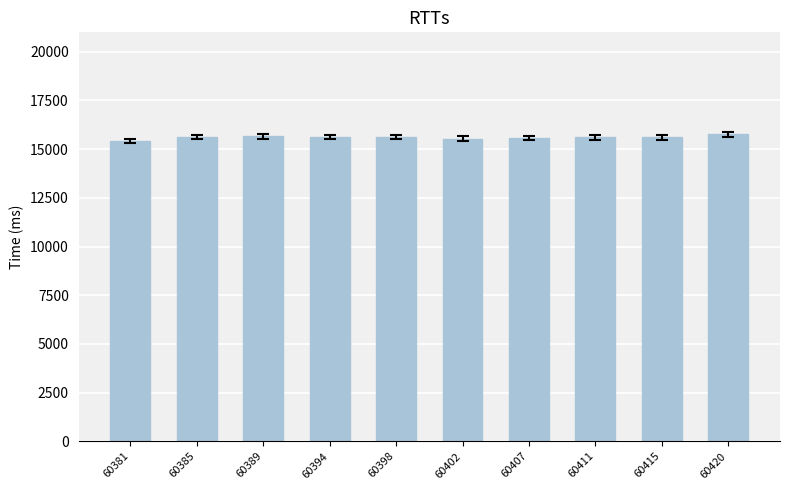

What is the value of the 10th bar from the left?

15758